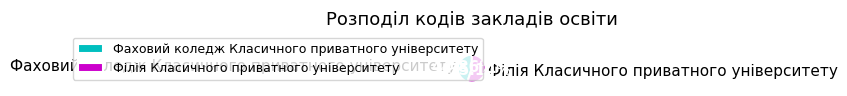

How much of the chart is everything except Фаховий коледж Класичного приватного університету?

55.1%